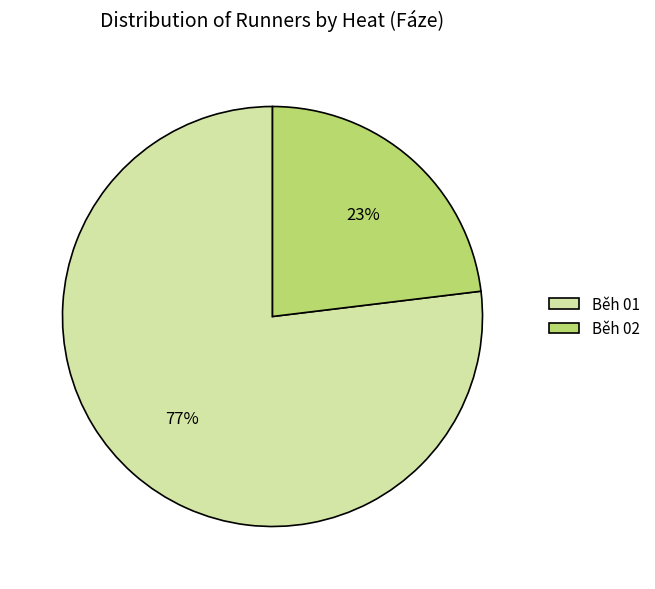

How many slices are in this pie chart?

2